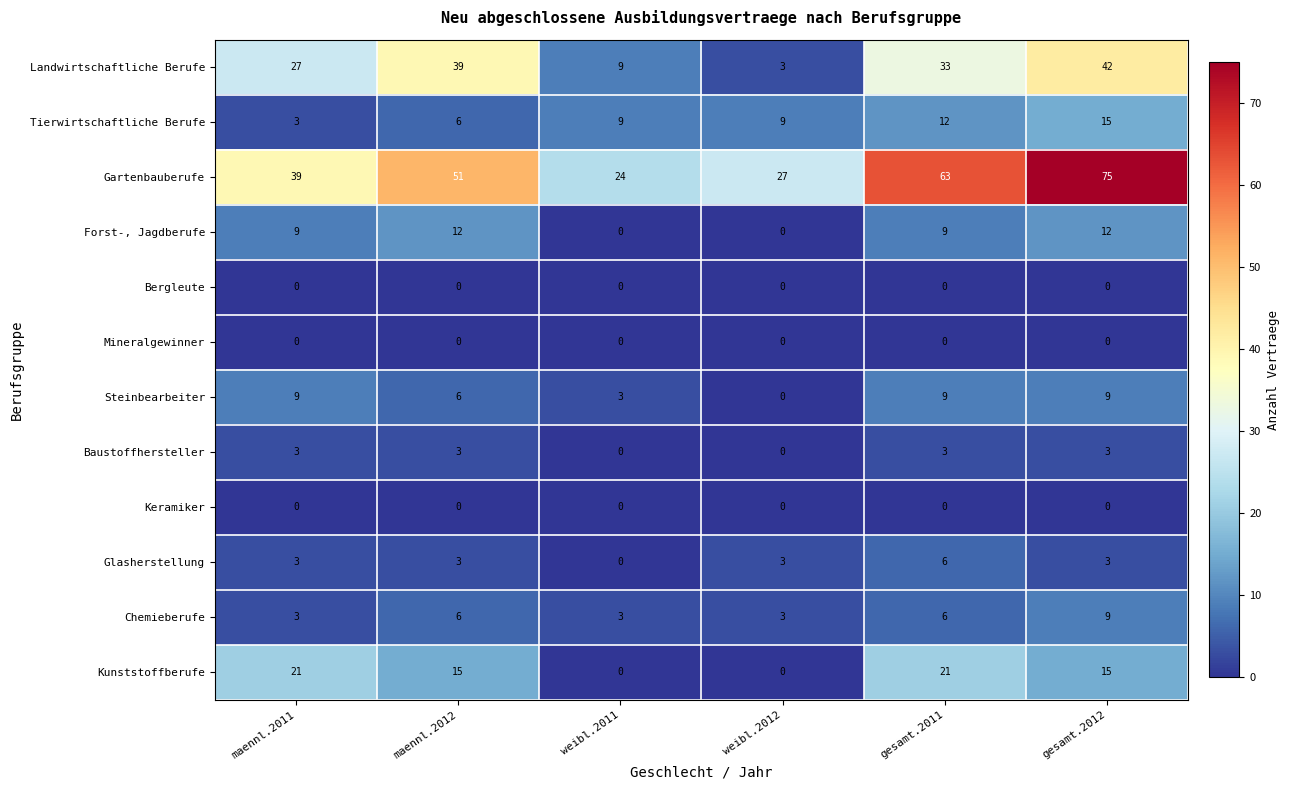

What is the difference between the highest and lowest values at weibl.2012?

27